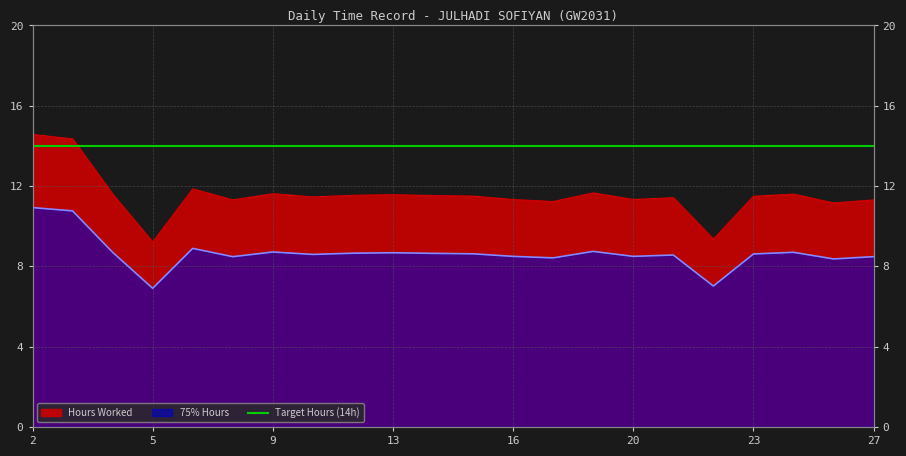

List the labels in order of value, smallest first.

5, 22, 25, 17, 8, 27, 16, 20, 21, 10, 23, 15, 14, 11, 13, 4, 24, 9, 18, 7, 3, 2